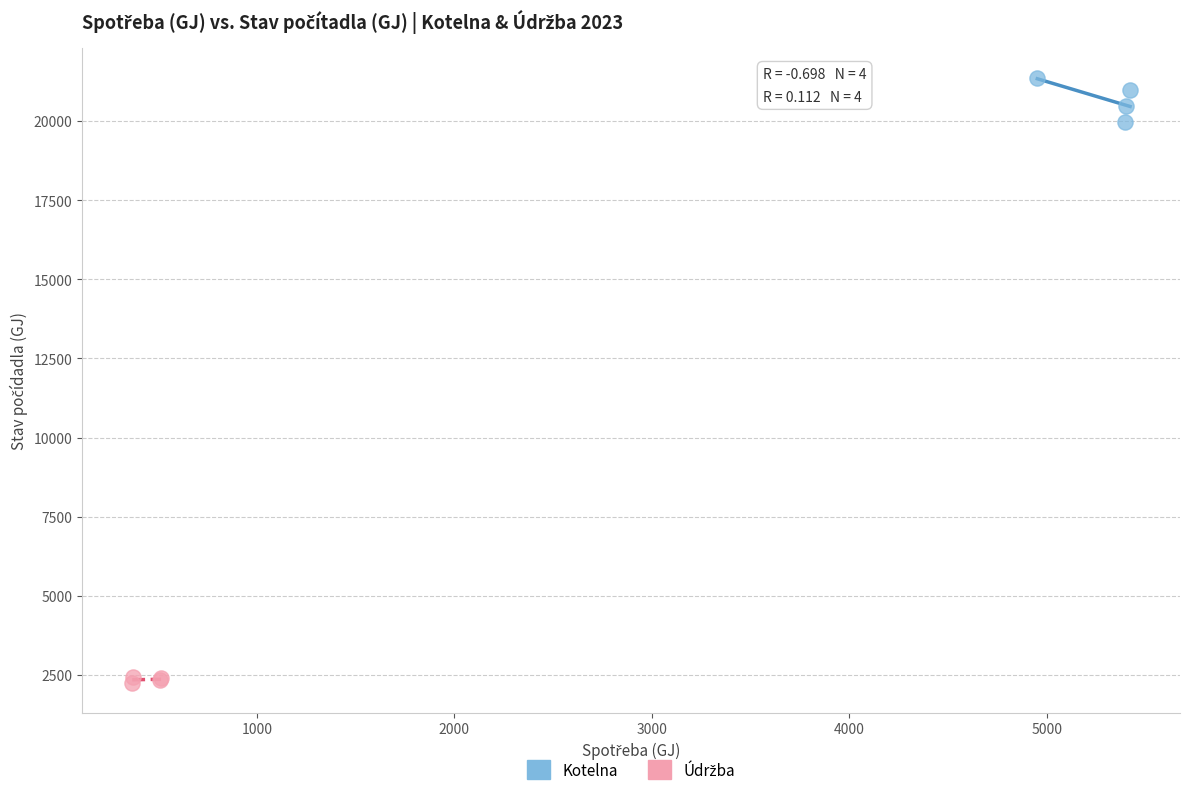

Which series contains the highest Y value?

Kotelna